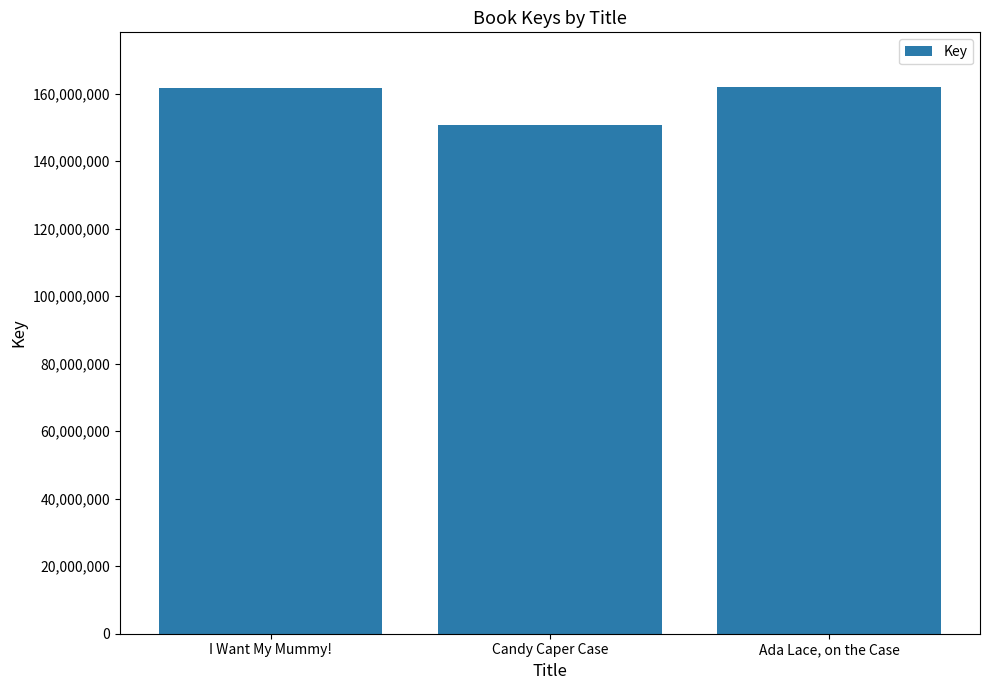

The value at Ada Lace, on the Case is 161997682. True or false?

True